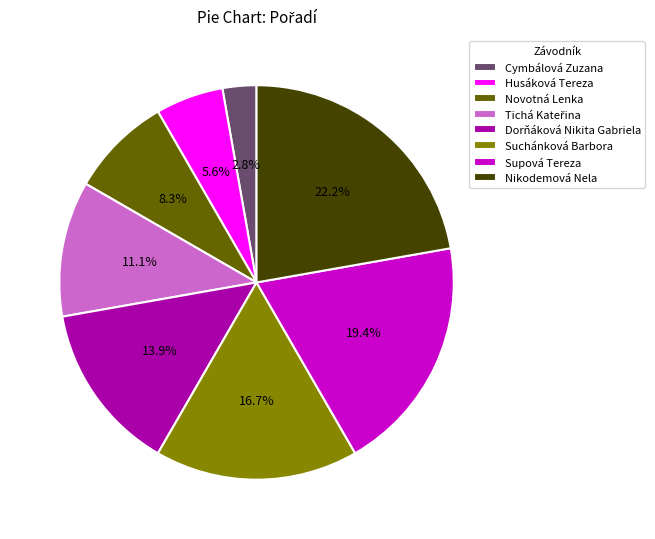

Which slice is the largest?

Nikodemová Nela